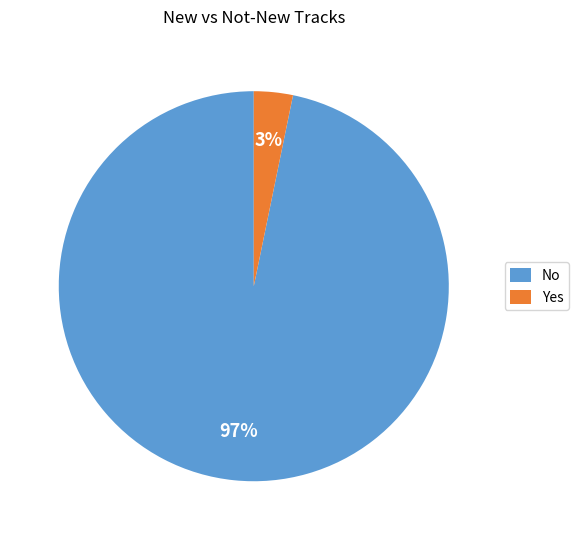

The Yes slice represents 3% of the pie. True or false?

True